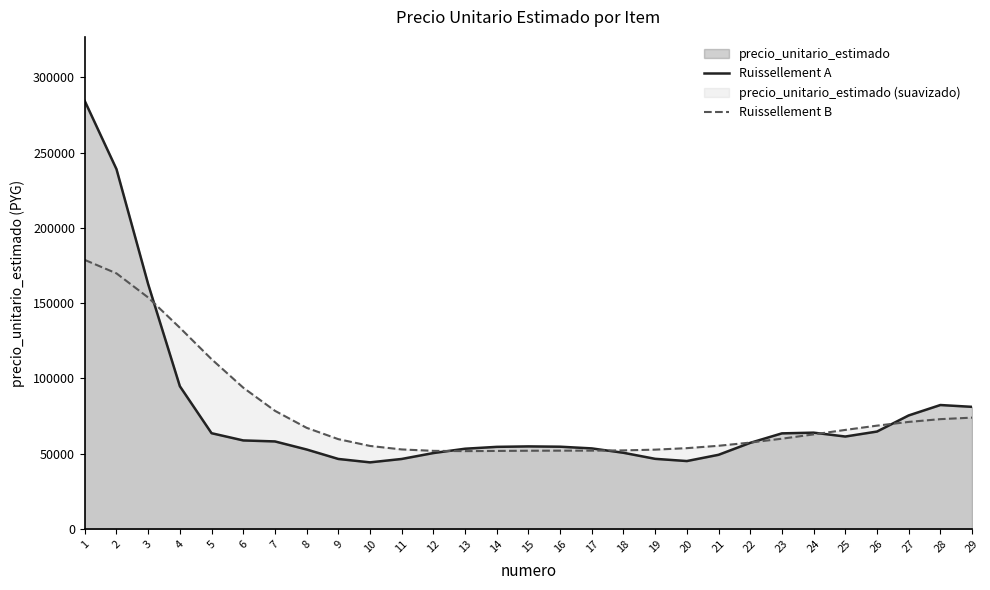

What is the difference between the Ruissellement B values at 21 and 2?

114518.4